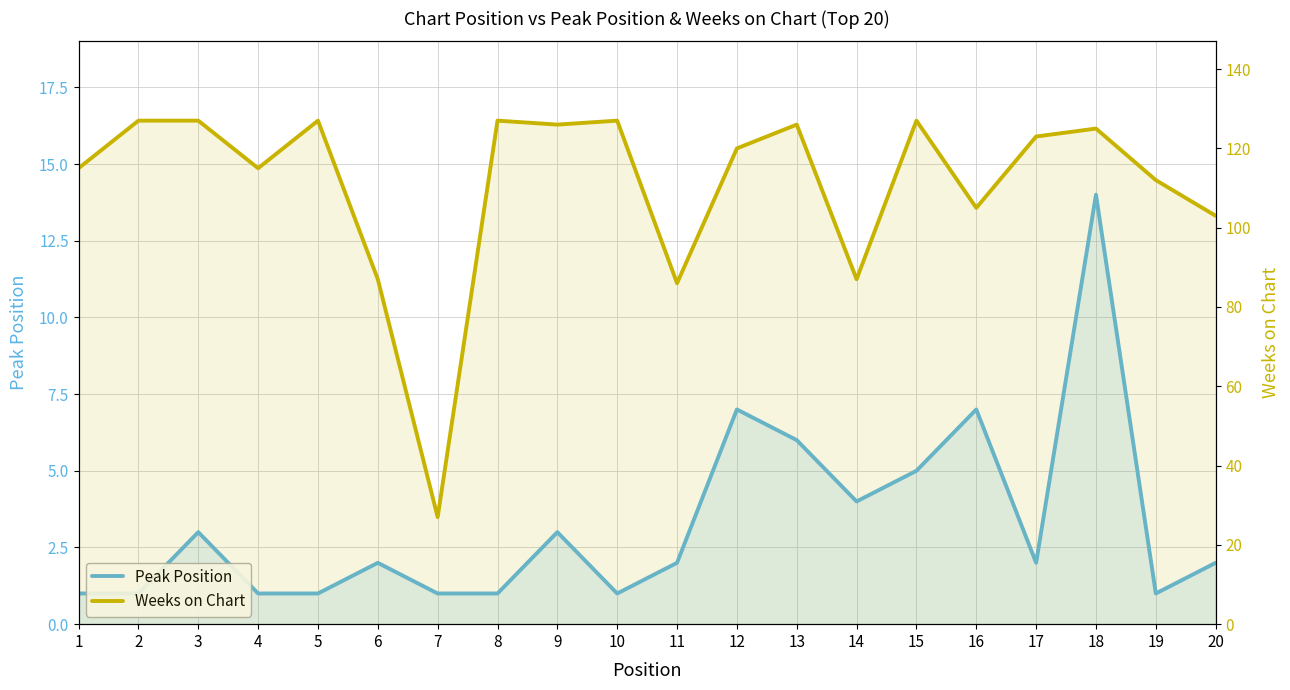

True or false: Peak Position and Weeks on Chart cross at least once.

False